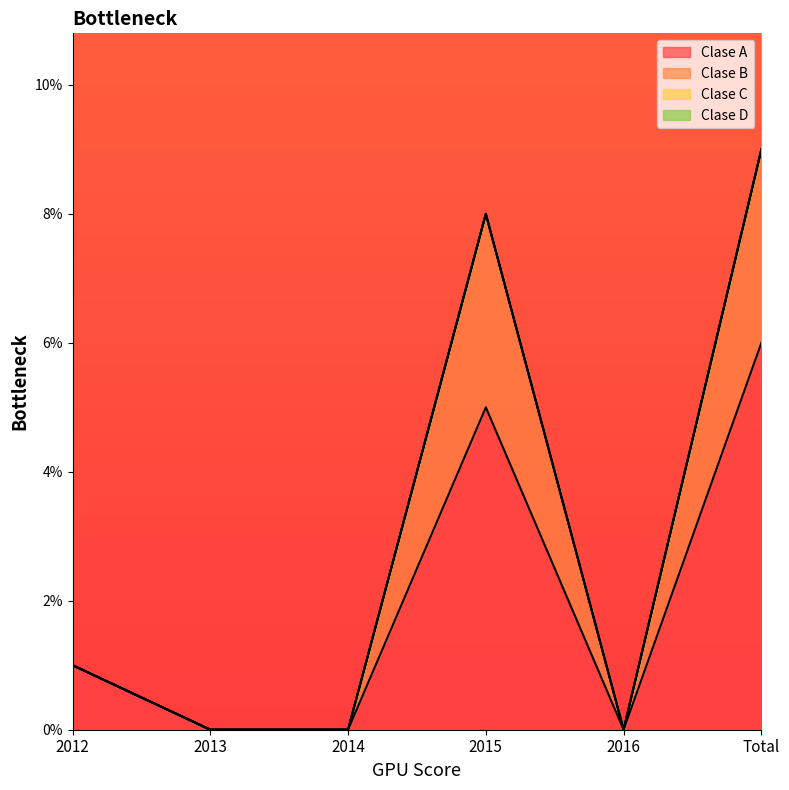

At which label does Clase B first exceed 1?

2015